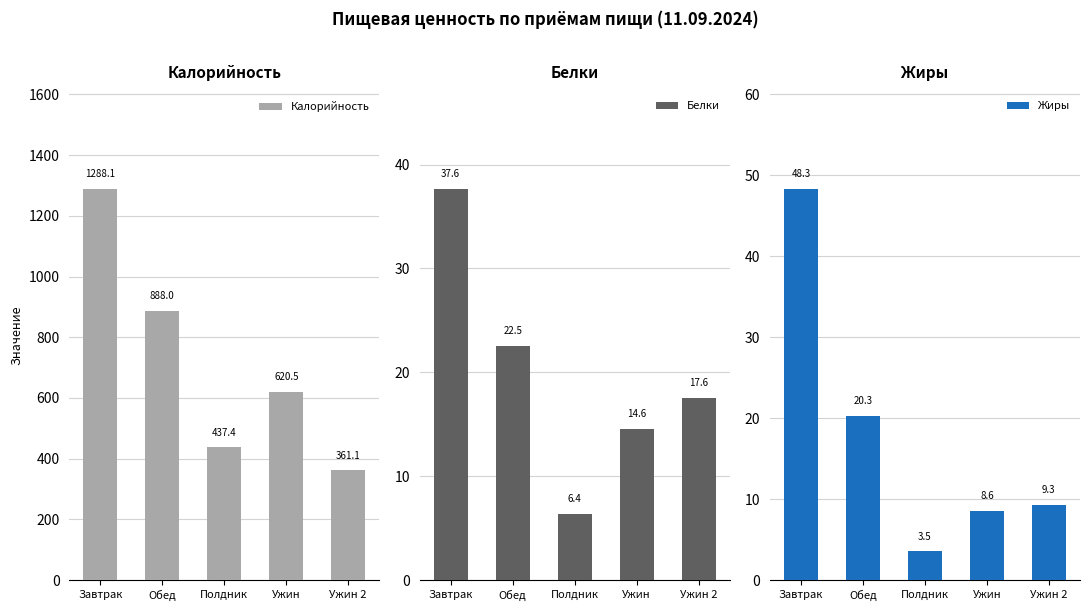

Is it true that Белки equals 22.5 at Обед?

True